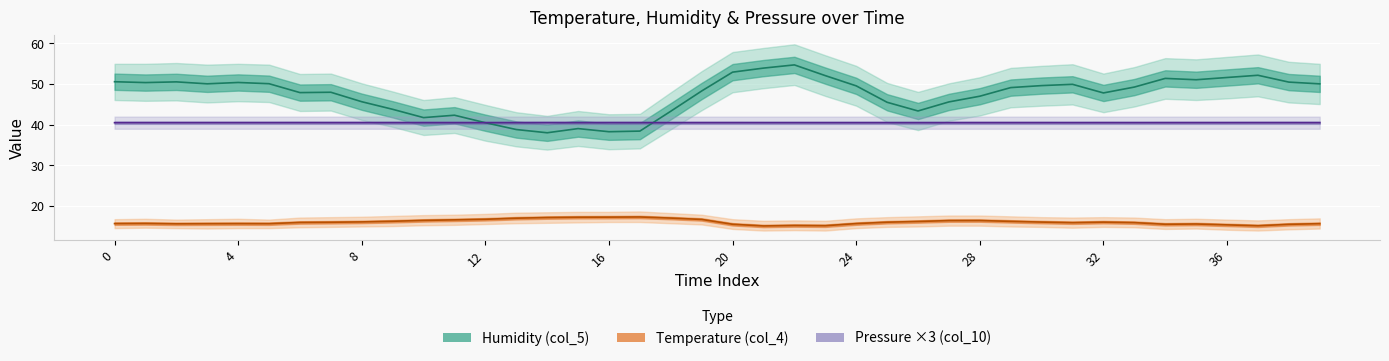

How many values in the Temperature (col_4) series are below 16?

20